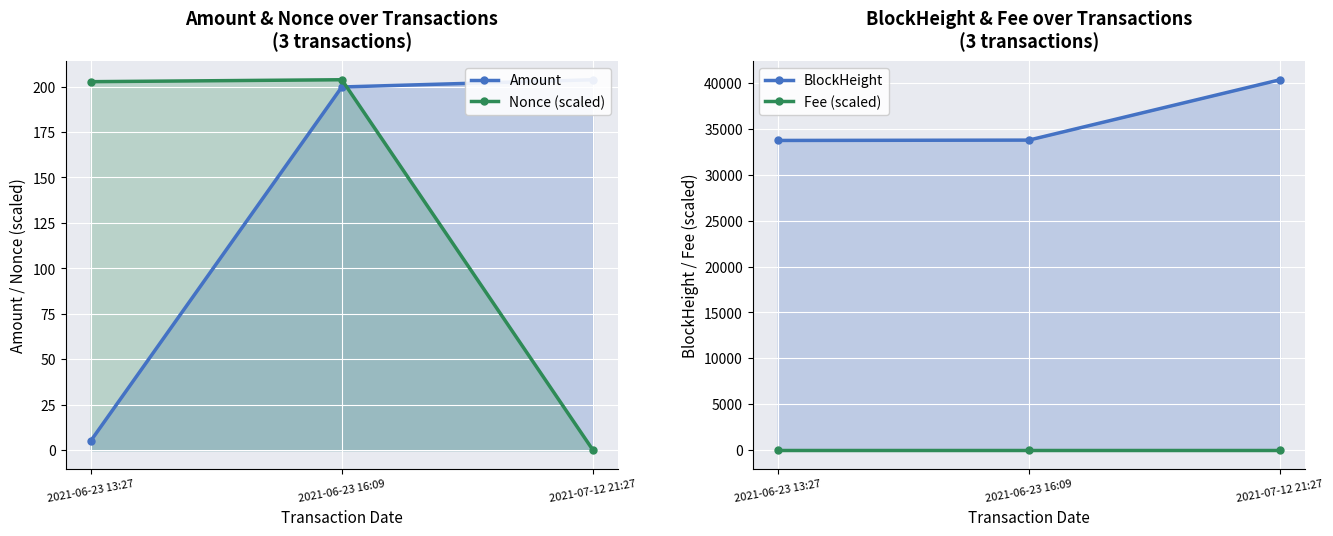

What position from the right is 2021-07-12 21:27?

1